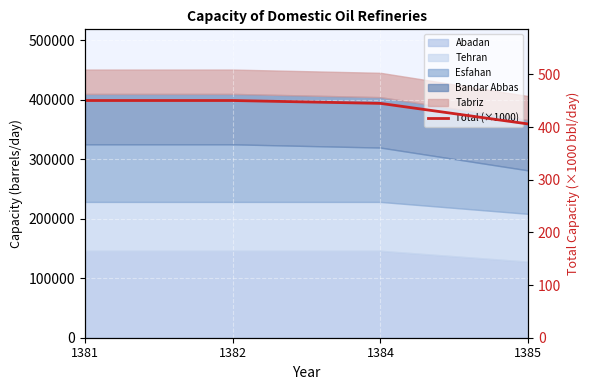

At which category does the chart reach its peak across all series?

1381